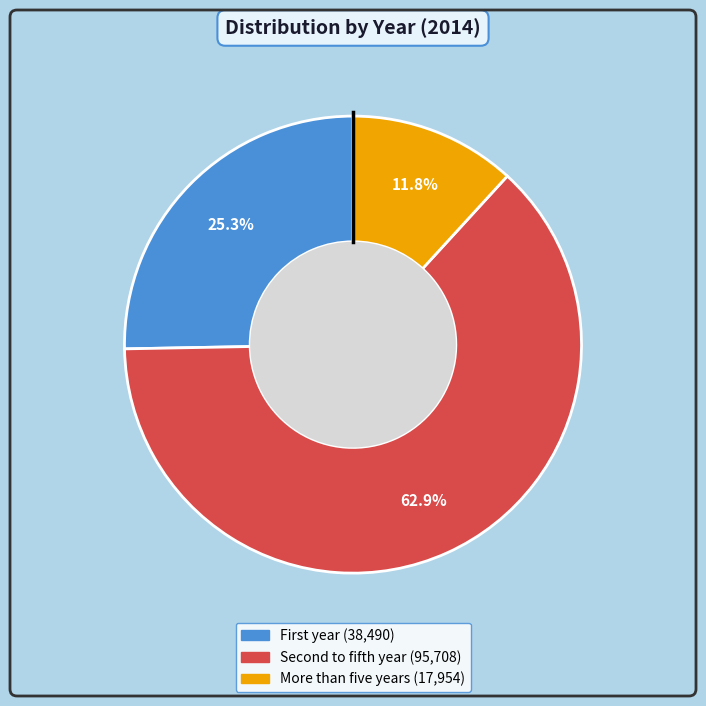

Which slice is the largest?

Second to fifth year